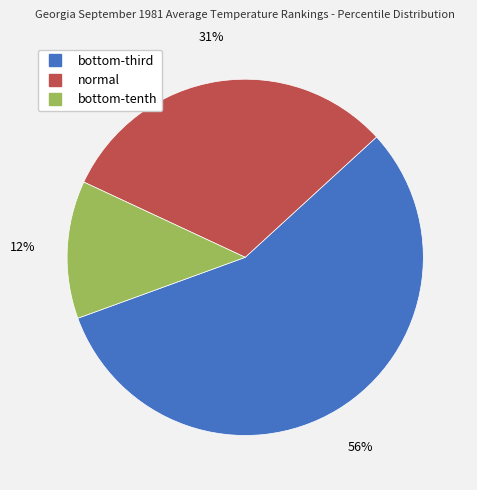

To the nearest percent, what portion does normal represent?

31%